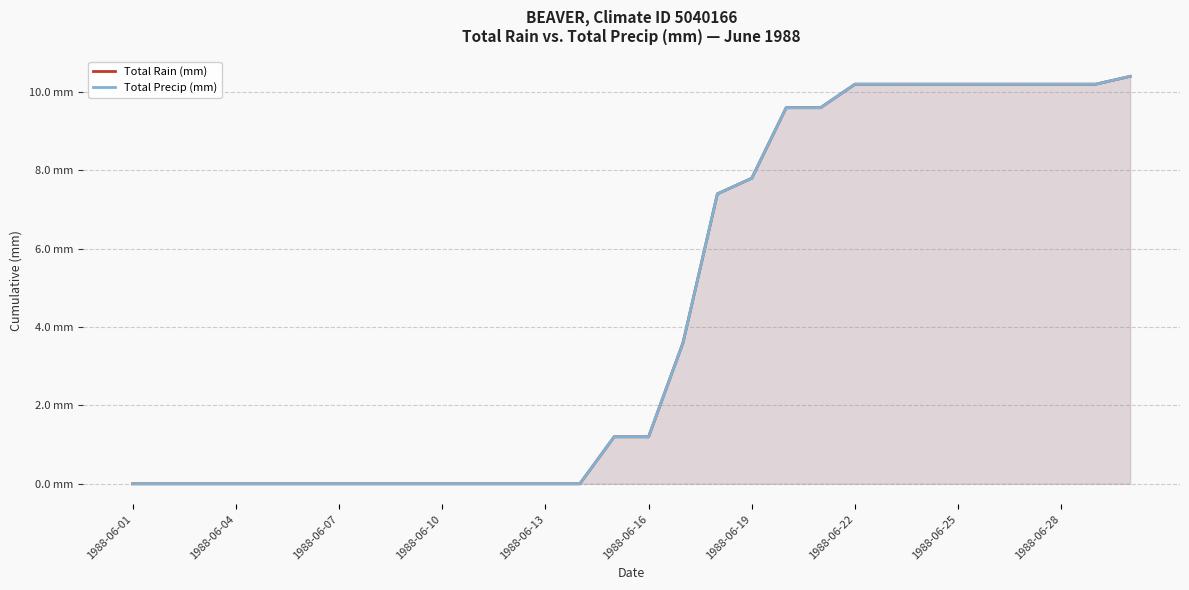

At how many categories does at least one series exceed 4?

13